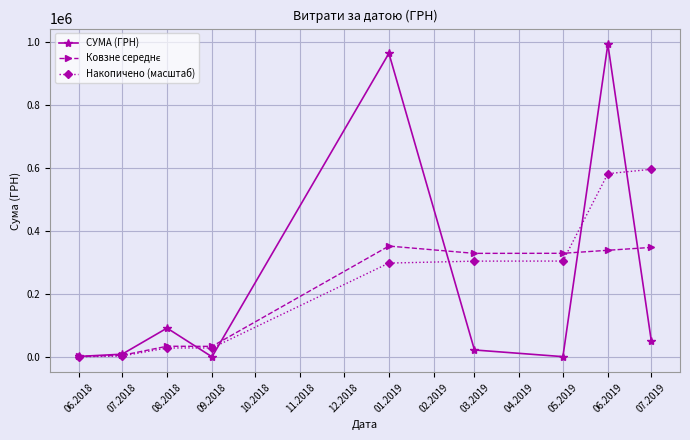

What is the highest value of the СУМА (ГРН) series?

992230.1